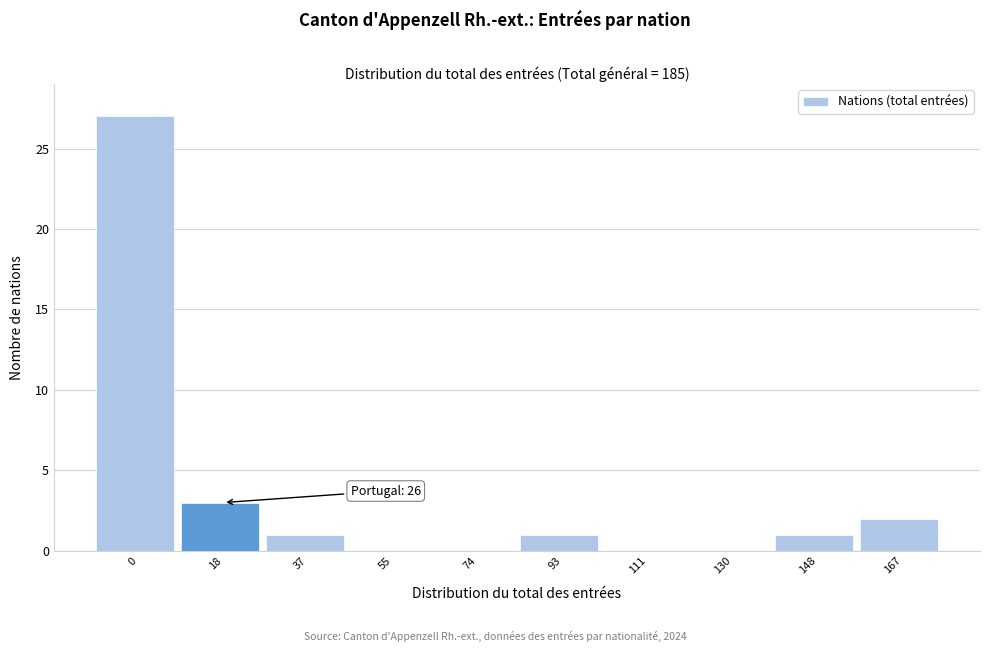

Reading left to right, list all the values displayed in this chart.

0=27	18=3	37=1	55=0	74=0	93=1	111=0	130=0	148=1	167=2